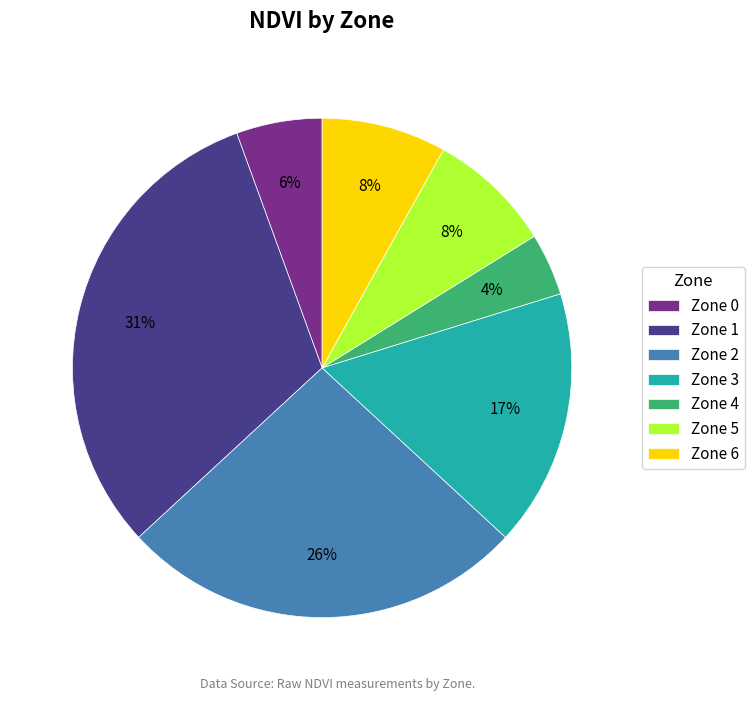

Does Zone 6 account for over 50% of the chart?

No